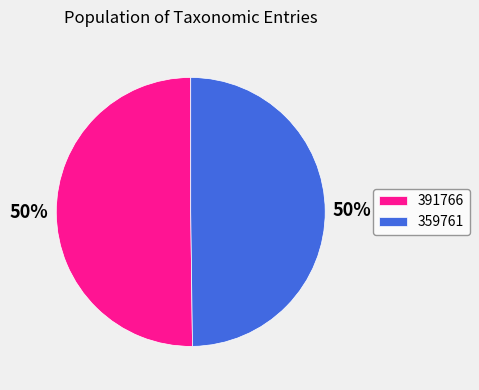

What is the ratio of the value at 359761 to the value at 391766?

1.0